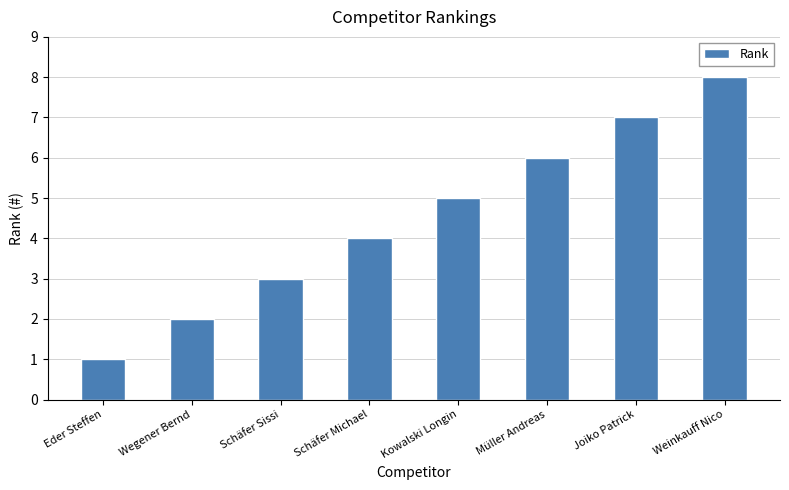

Reading right to left, extract all data points from this chart.

8	7	6	5	4	3	2	1